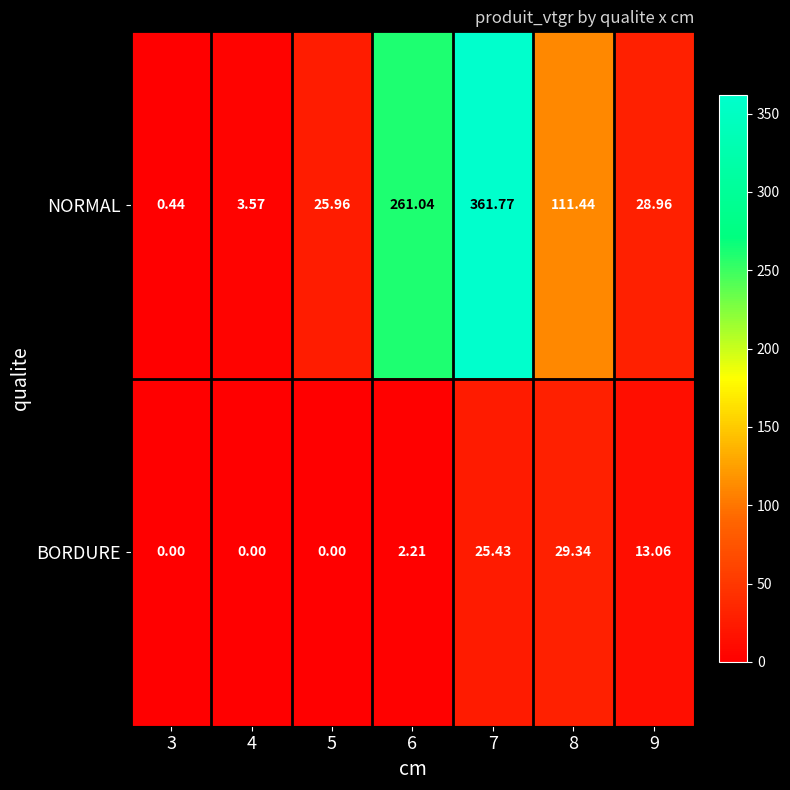

At which category is the sum across all series the highest?

7